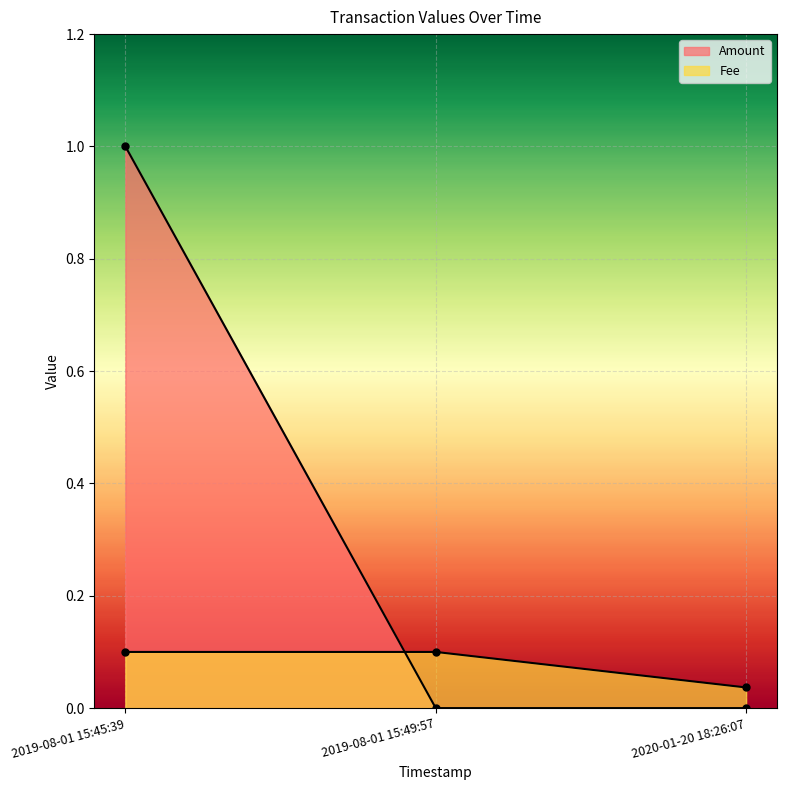

What position from the right is 2019-08-01 15:49:57?

2